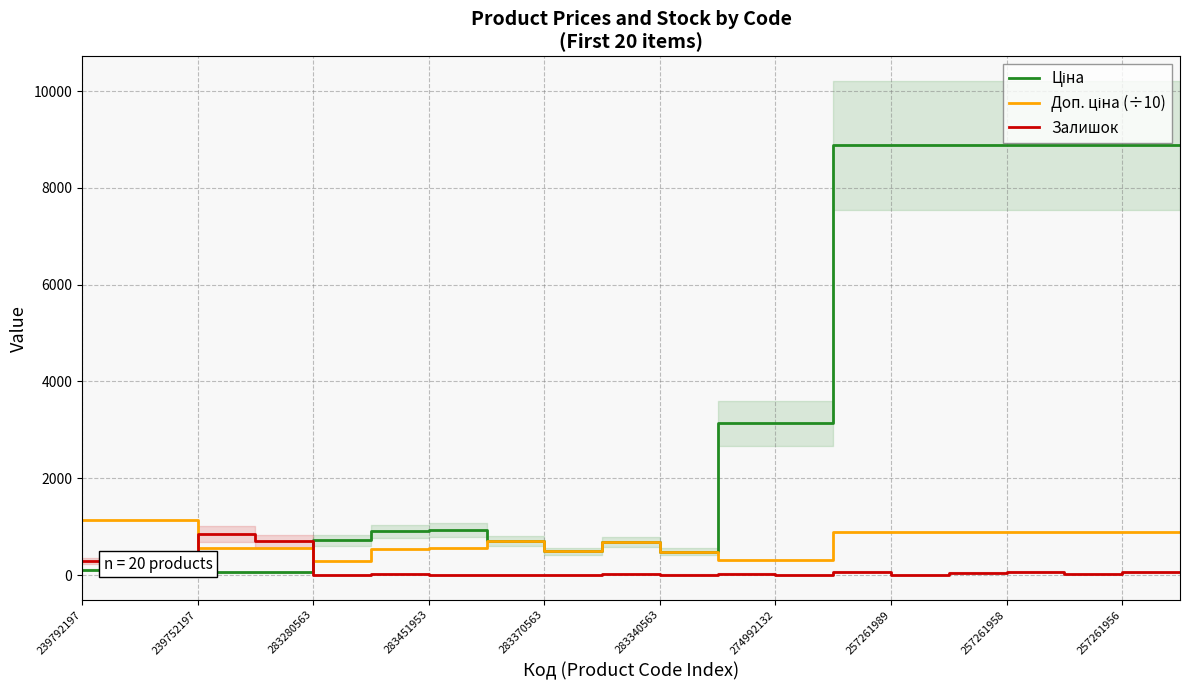

How many intersections are there between Доп. ціна (÷10) and Ціна?

3